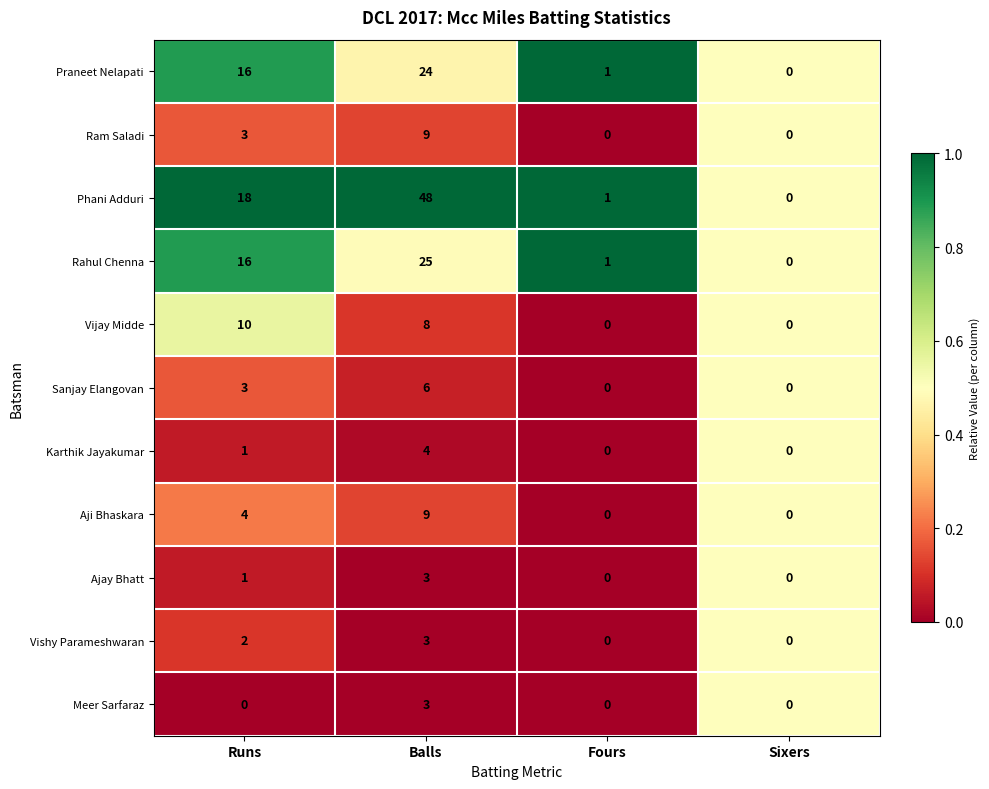

Count the Sanjay Elangovan values in the range 0 to 6.

4